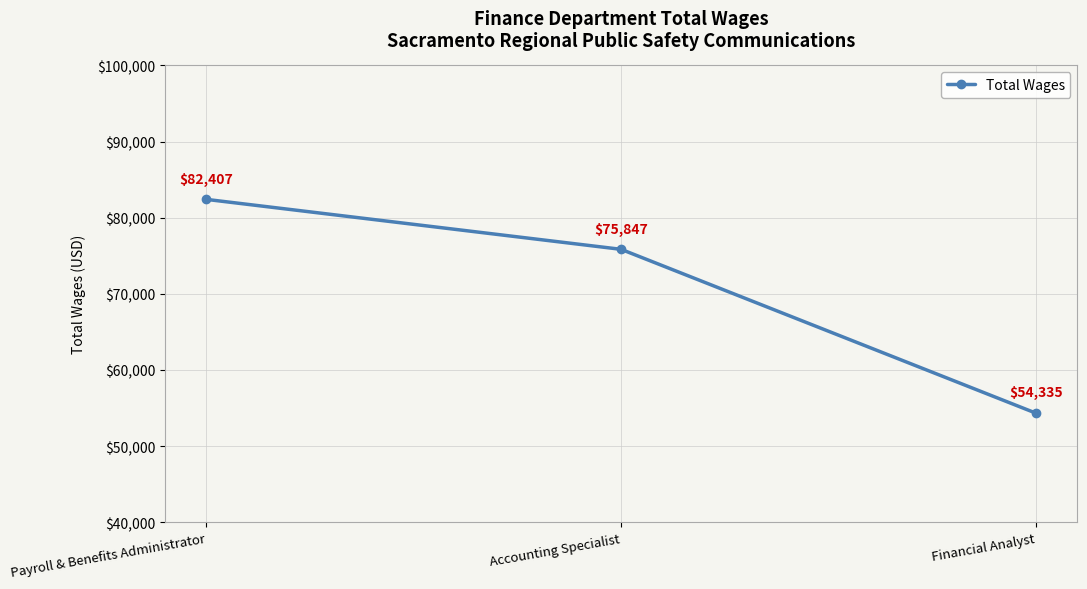

Reading left to right, list all the values displayed in this chart.

Payroll & Benefits Administrator=82407	Accounting Specialist=75847	Financial Analyst=54335